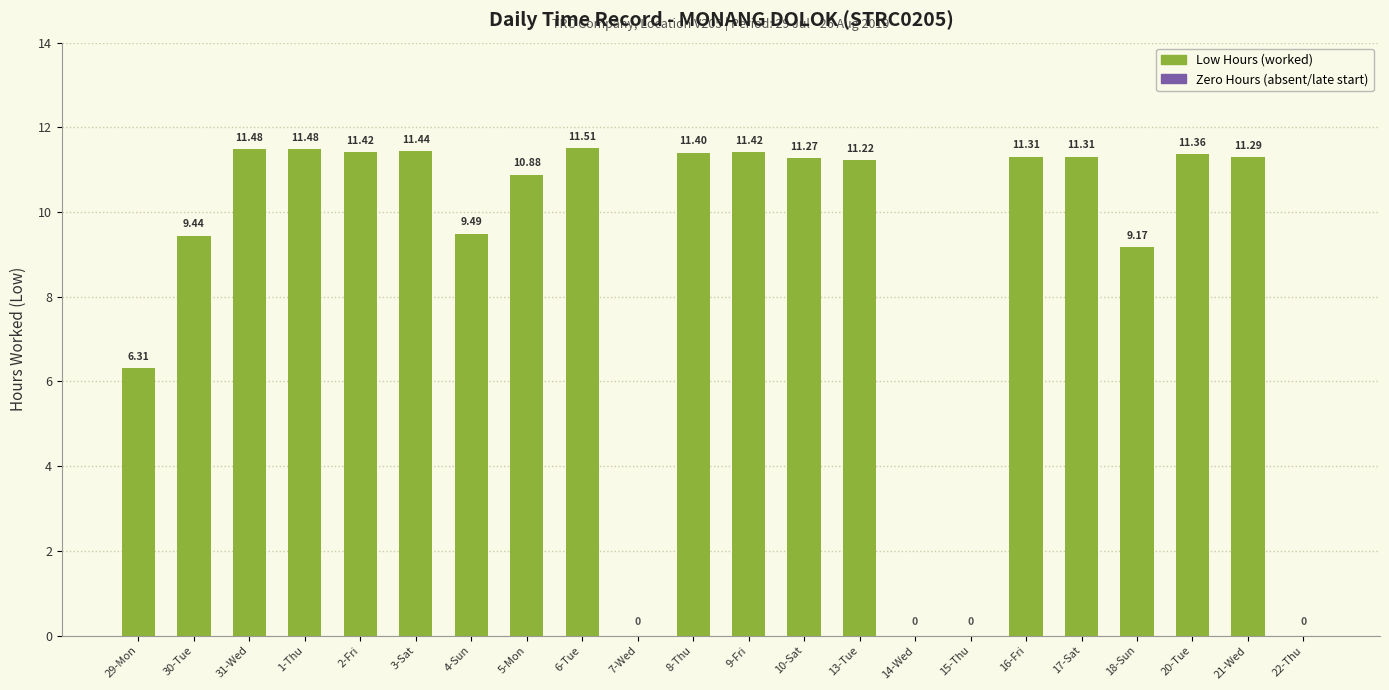

The value at 15-Thu is 4.9. True or false?

False